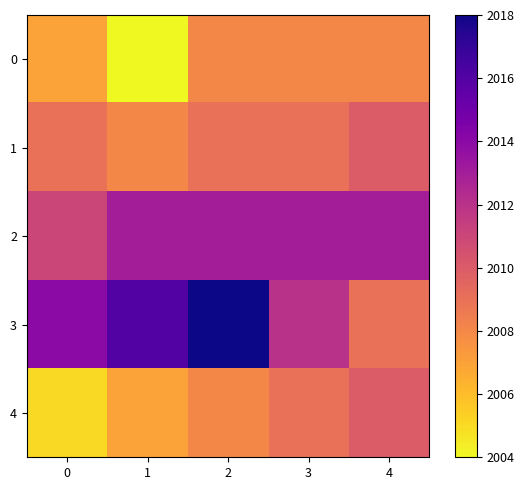

Count the number of categories in the chart.

5